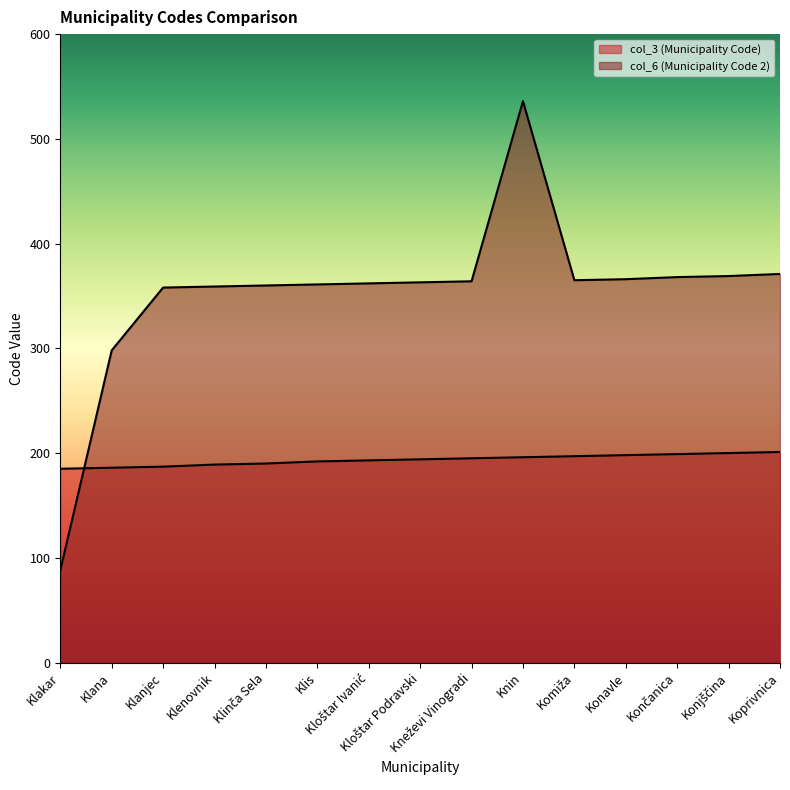

At which label does col_3 (Municipality Code) reach its minimum?

Klakar